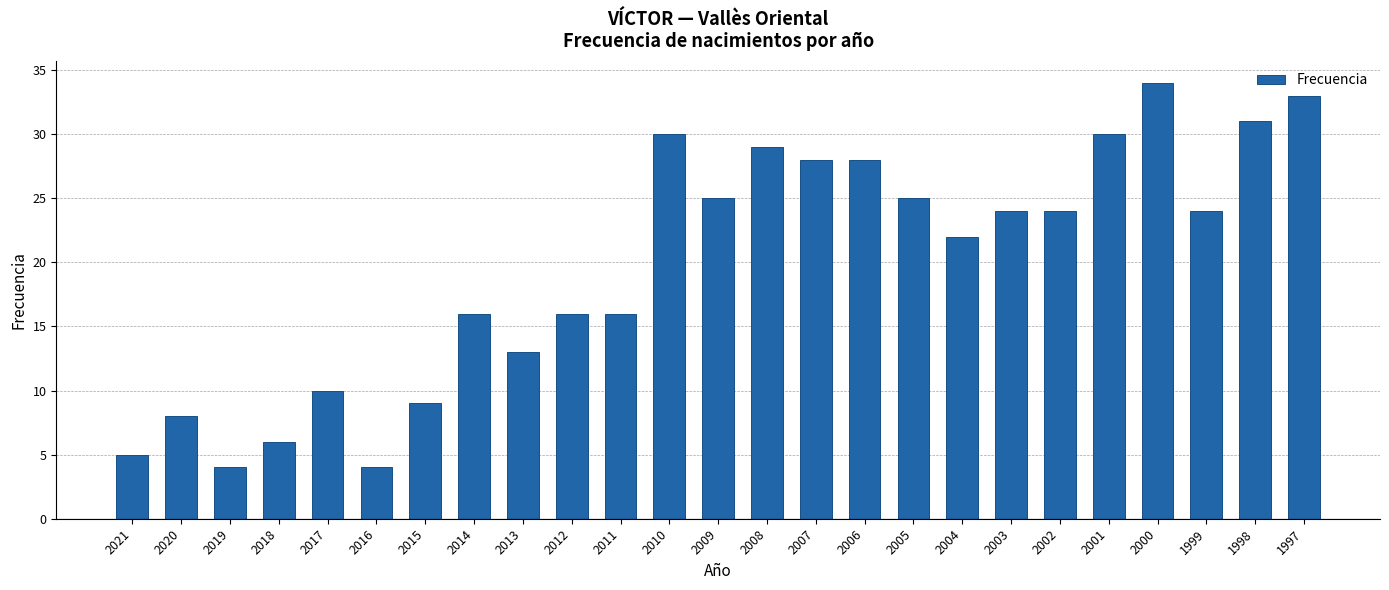

Is it true that the value at 2008 is 6?

False